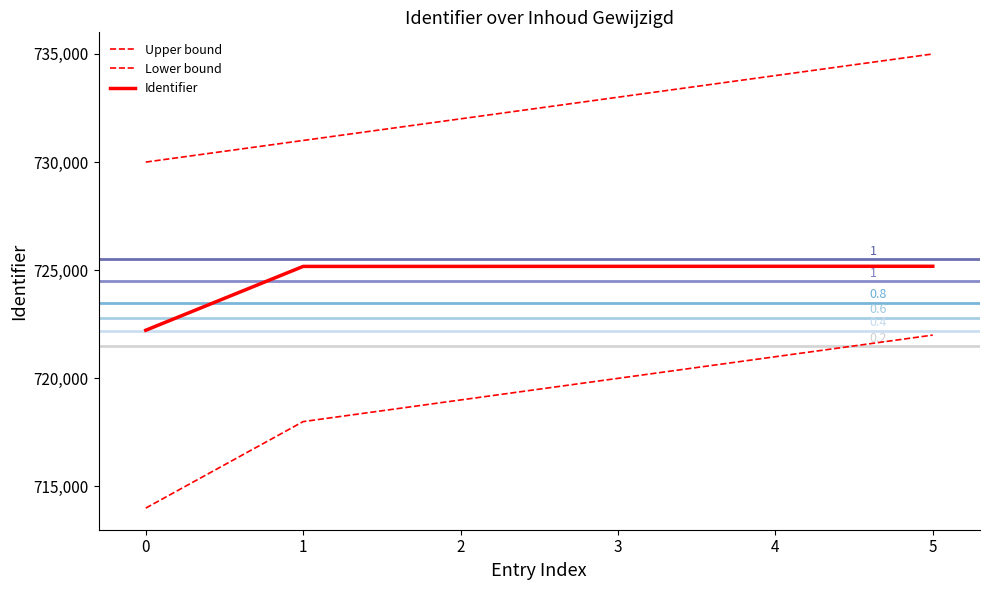

How many lines are shown in the chart?

3